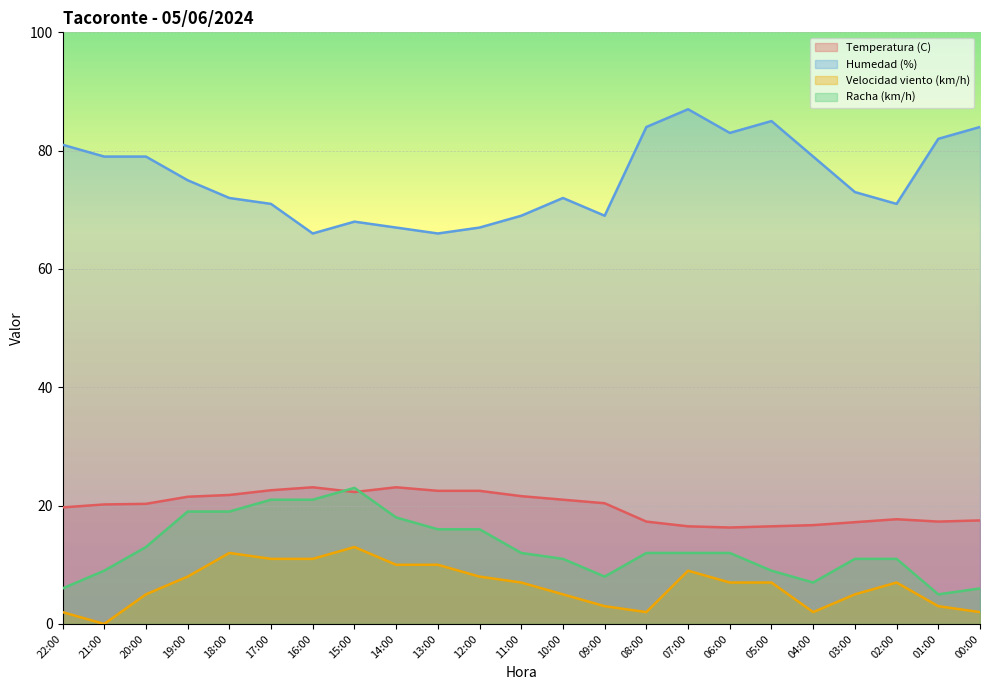

In Velocidad viento (km/h), how many points are higher than both neighbors (excluding endpoints)?

4